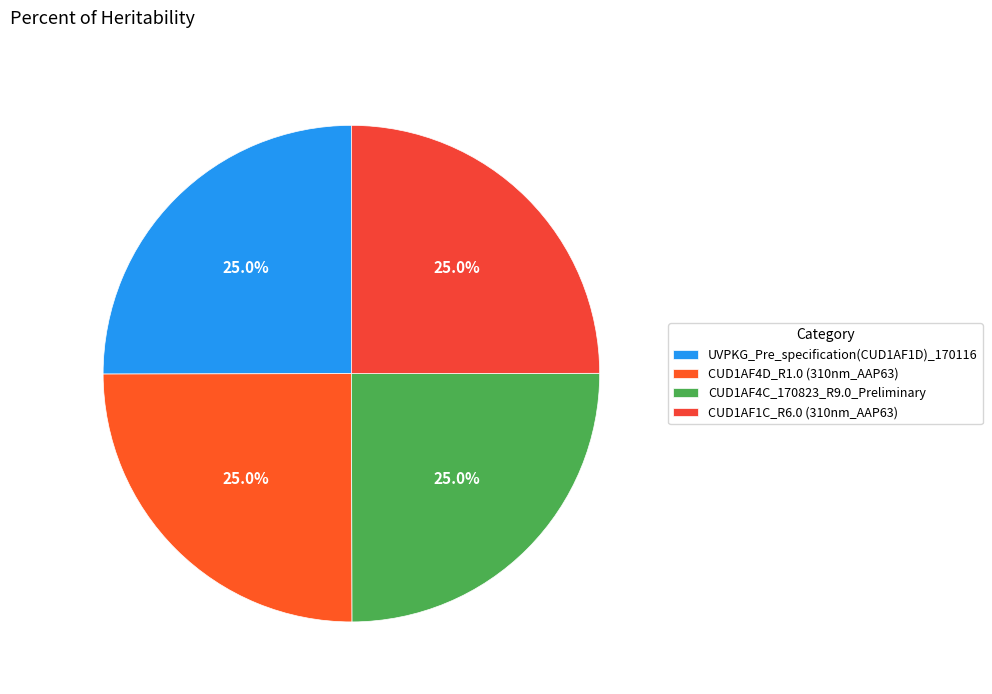

Which category has the smallest portion of the pie?

CUD1AF1C_R6.0 (310nm_AAP63)